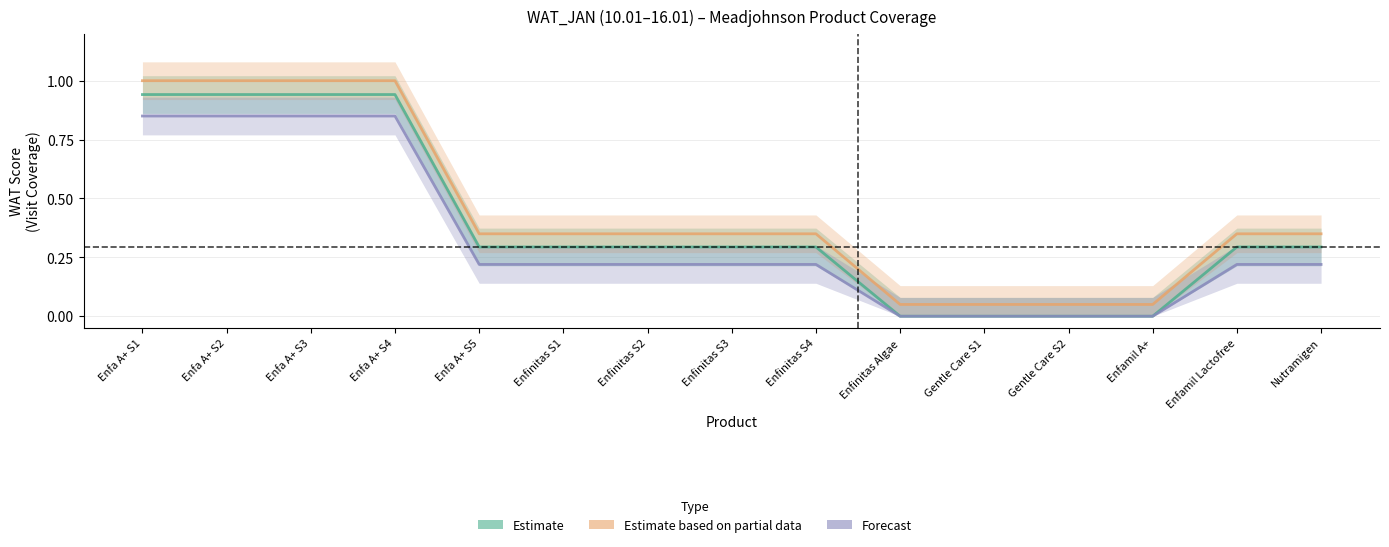

True or false: Estimate has more than 0 points higher than both neighbors.

False